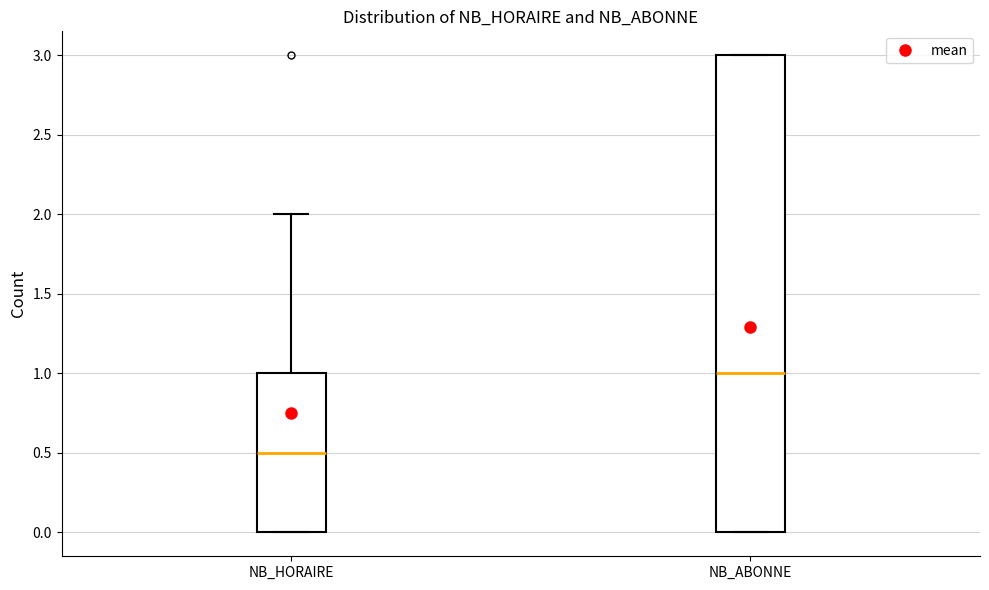

Which box has the lowest median line?

NB_HORAIRE